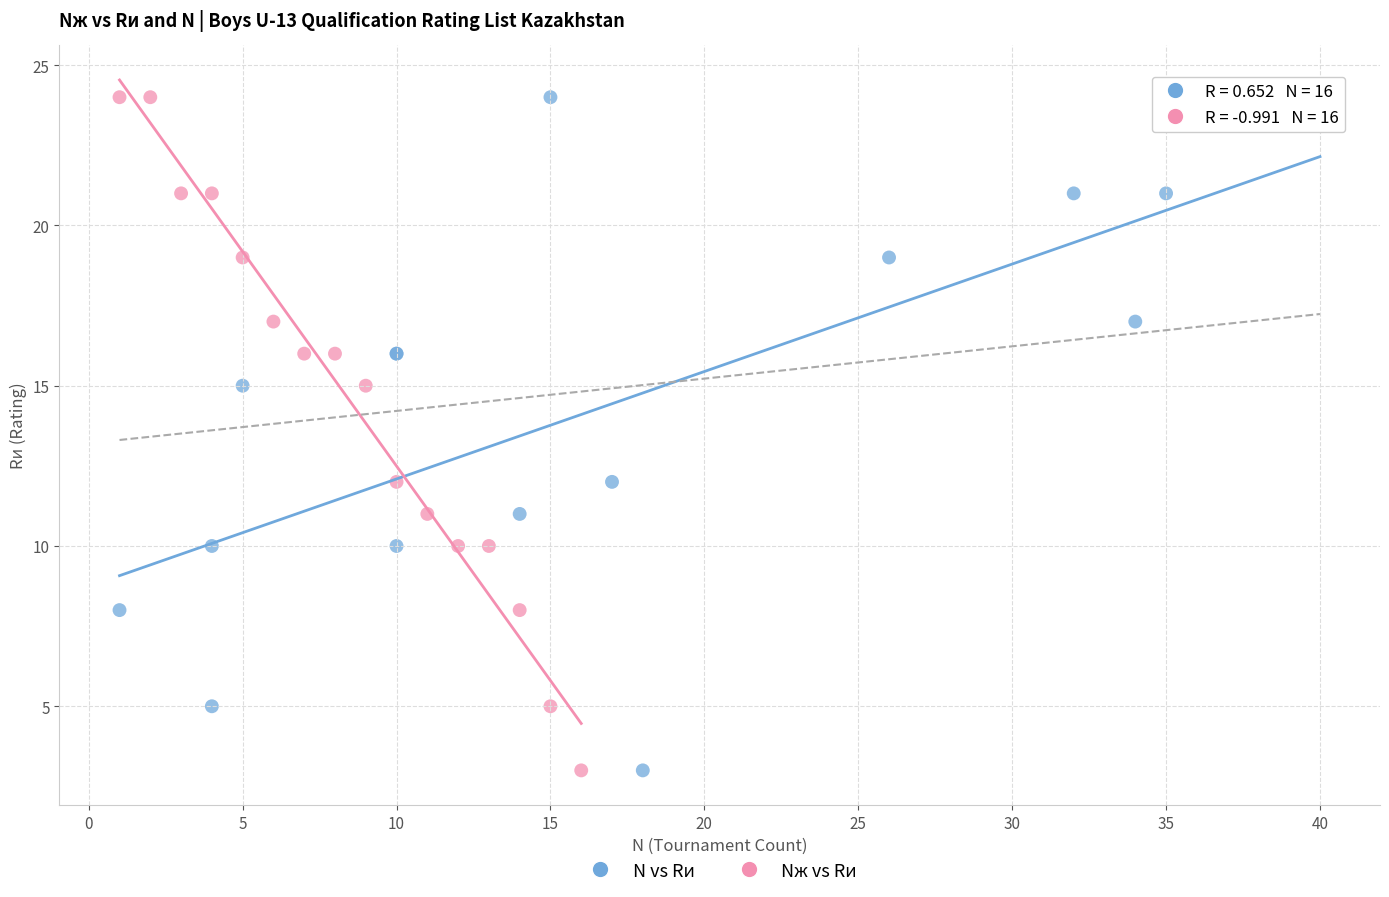

What are all the series names shown in the legend?

N vs Rи, Nж vs Rи